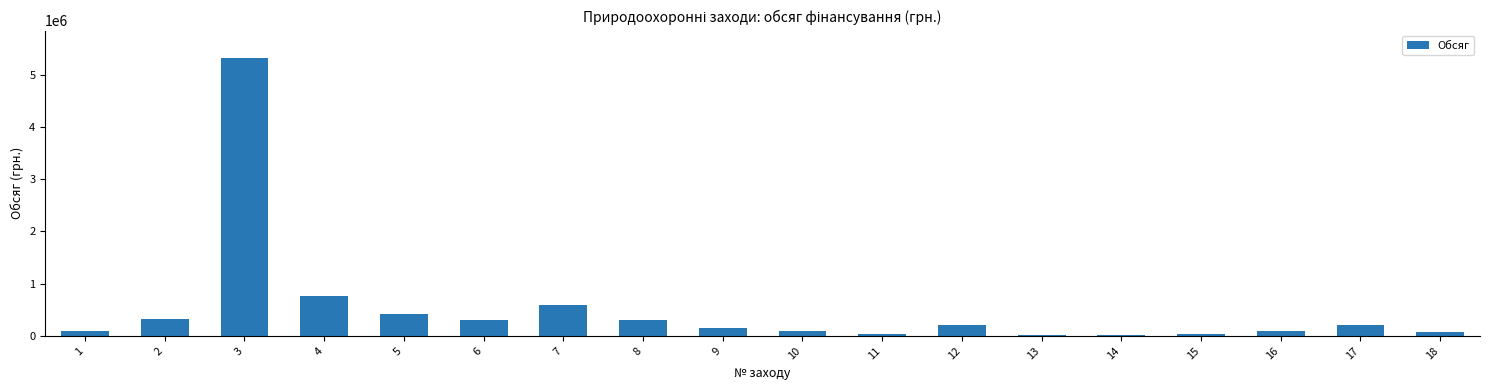

What is the sum of all values?

9063000